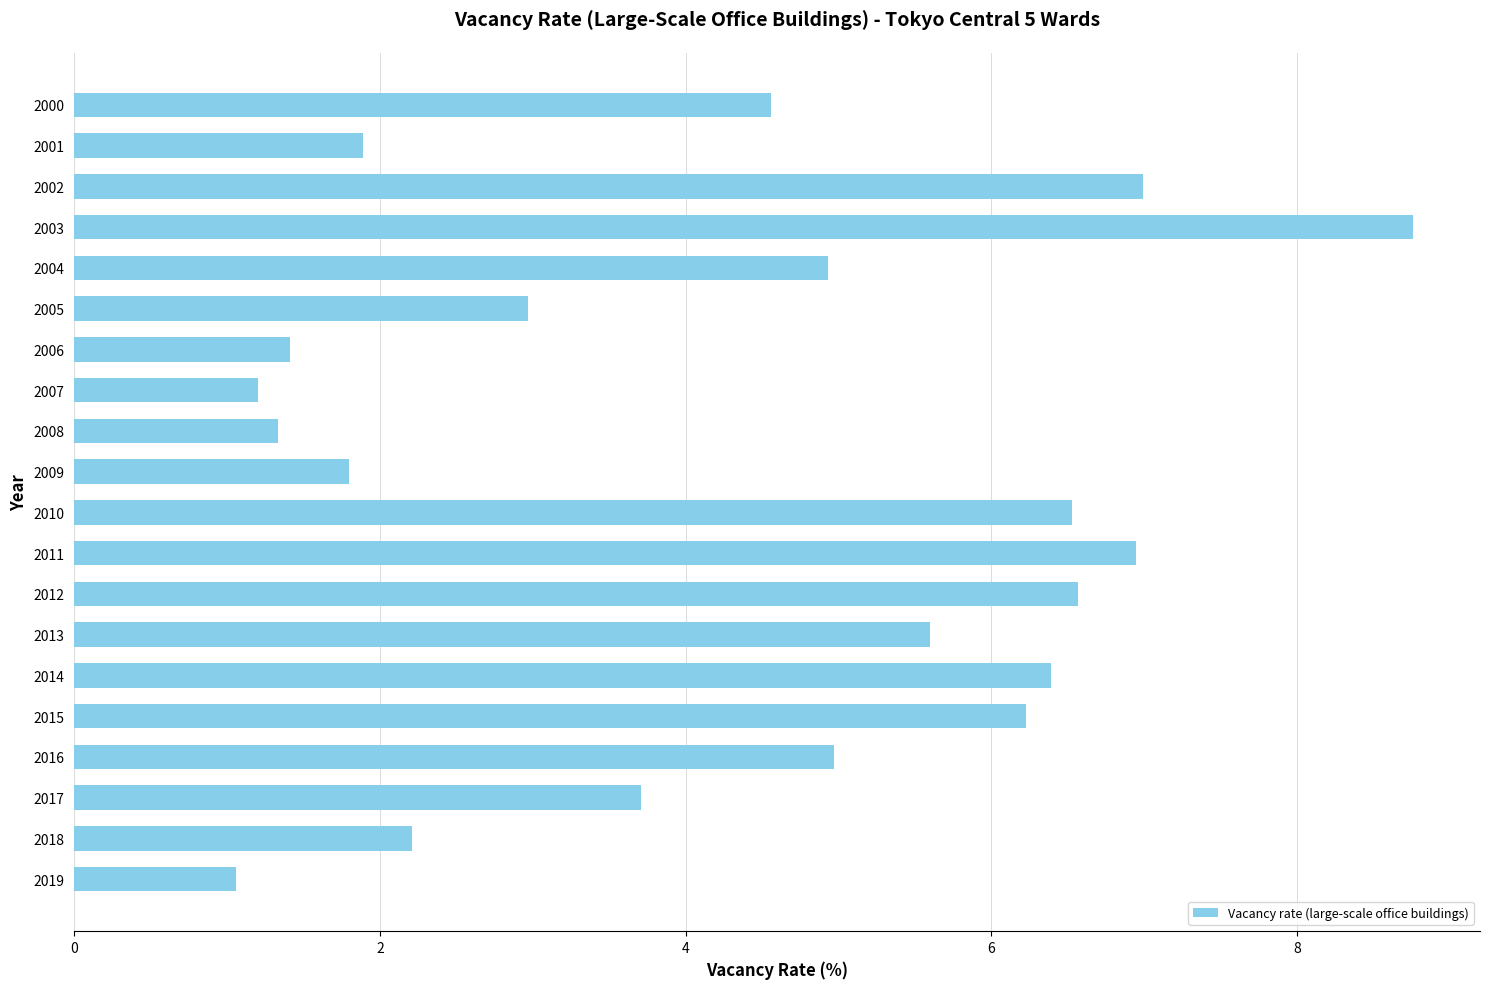

The value at 2012 is 9.8. True or false?

False